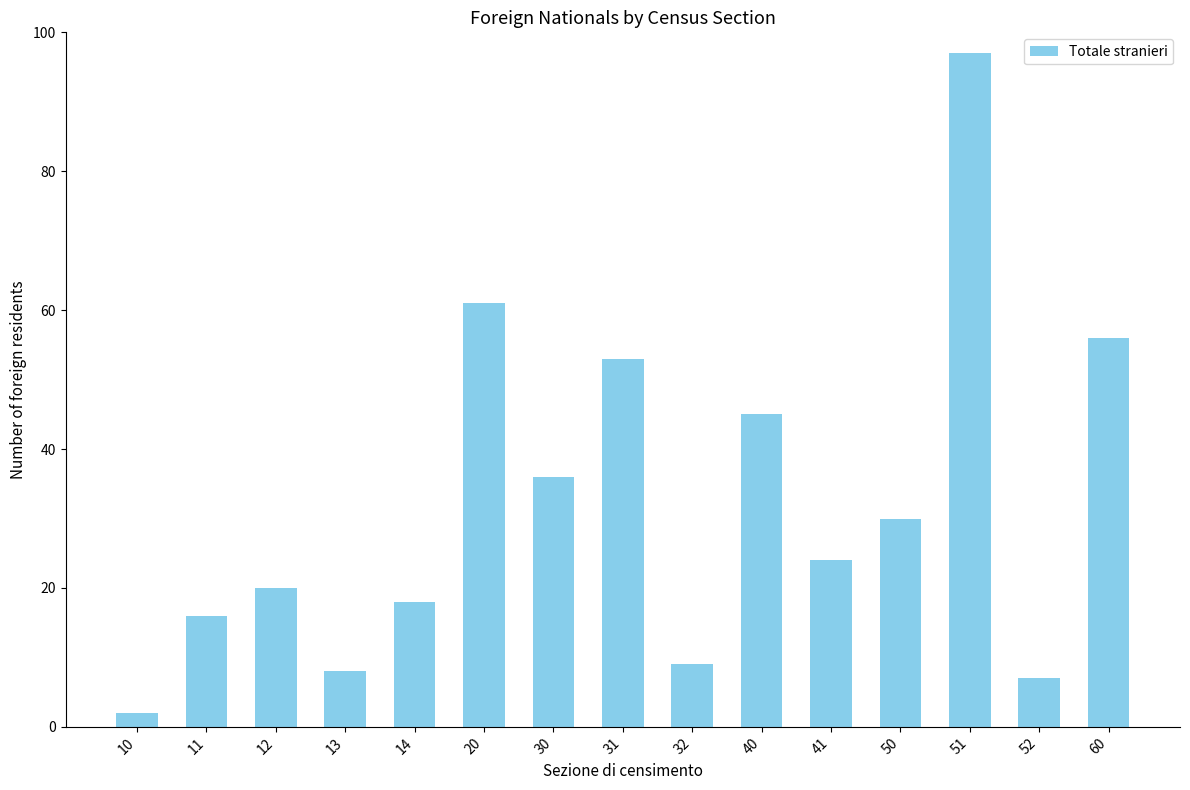

Reading right to left, what are all the values shown in this chart?

56	7	97	30	24	45	9	53	36	61	18	8	20	16	2